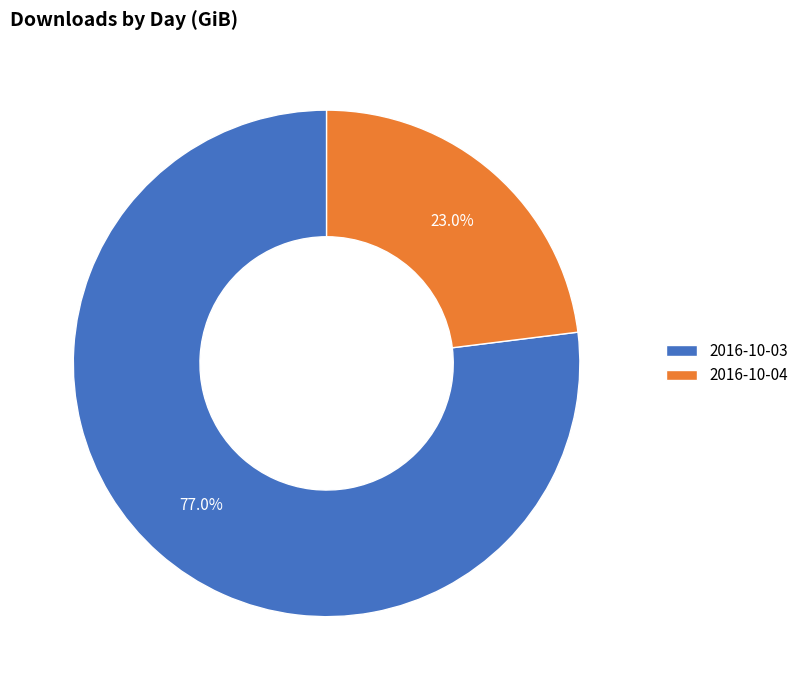

To the nearest percent, what portion does 2016-10-04 represent?

23%